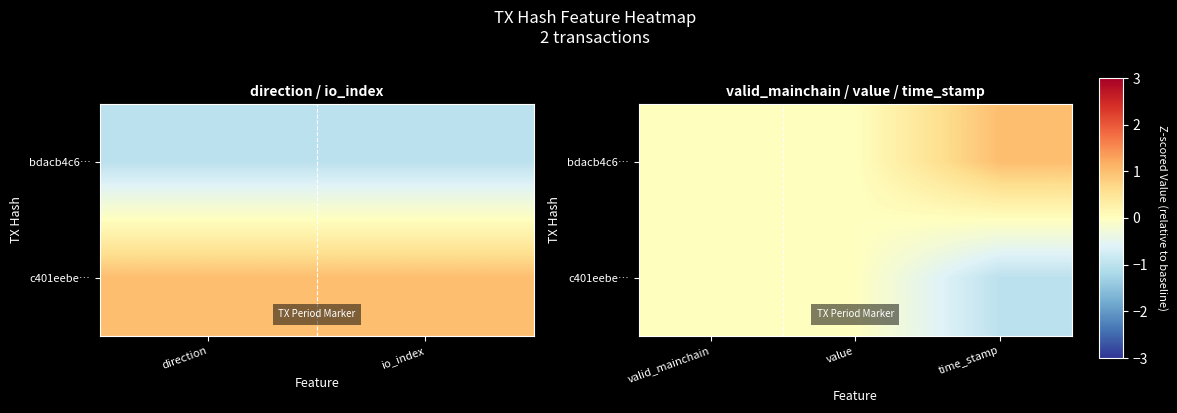

Is it true that bdacb4c6… equals 0 at value?

False